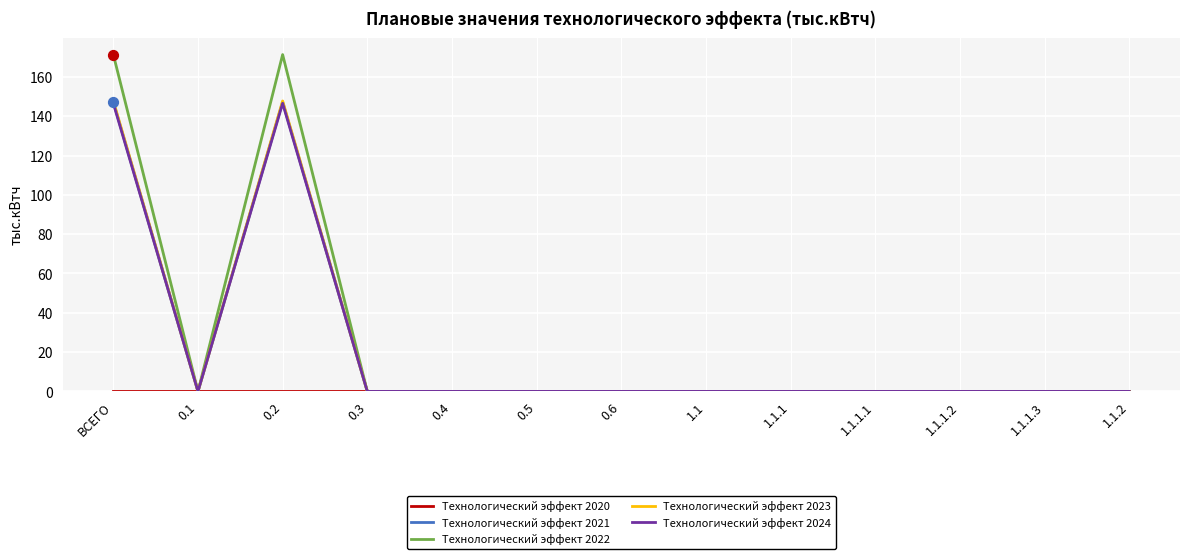

What is the maximum value shown in the chart?

171.3